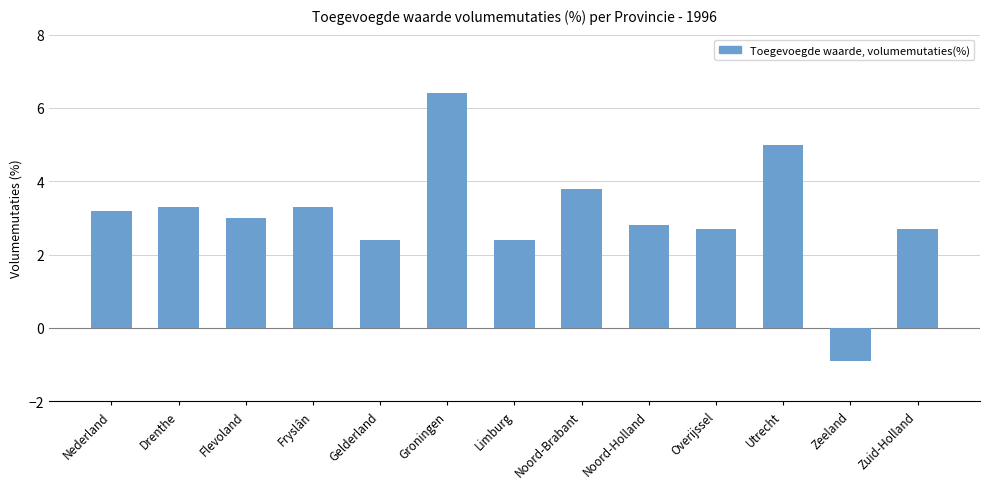

What is the label of the 1st bar from the right?

Zuid-Holland